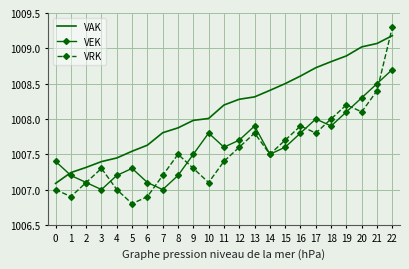

What is the difference between the second highest and second lowest values in the VRK series?

1.5